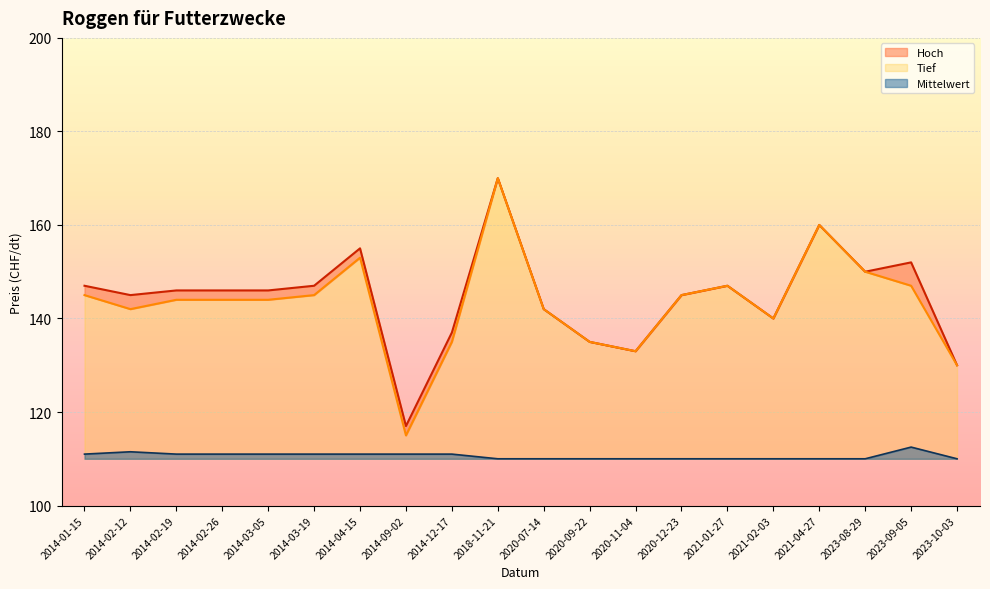

What is the minimum value for Hoch?

117.0